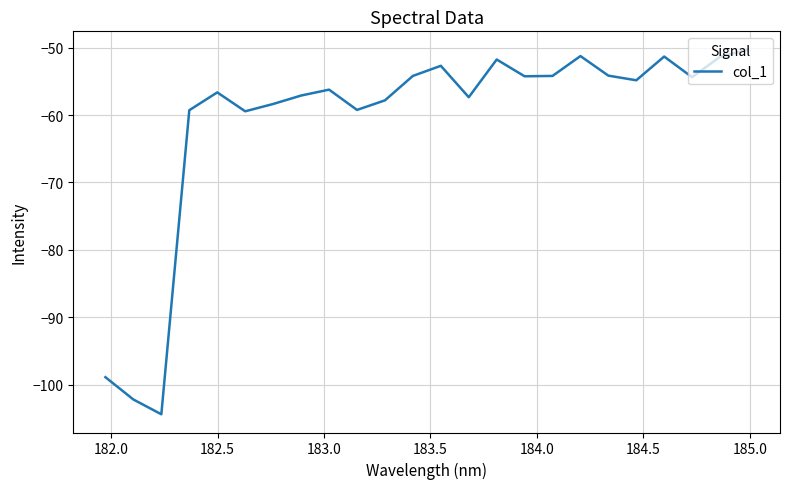

What is the maximum value shown in the chart?

-50.3